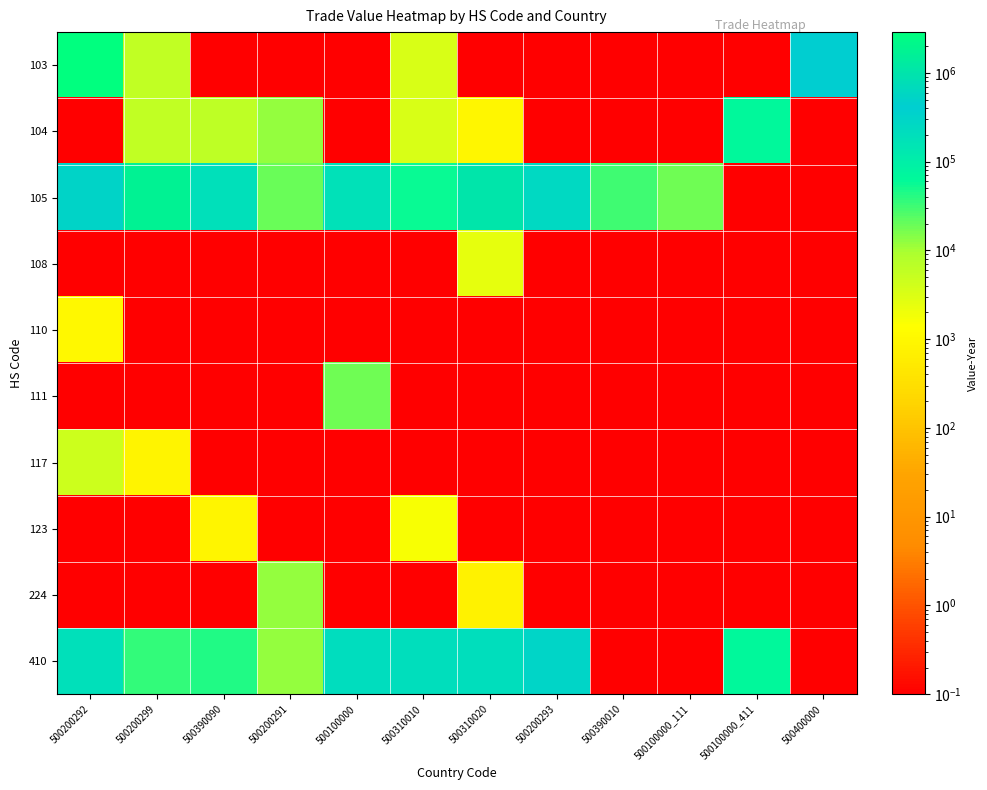

Which category has the lowest value across all series?

500390090